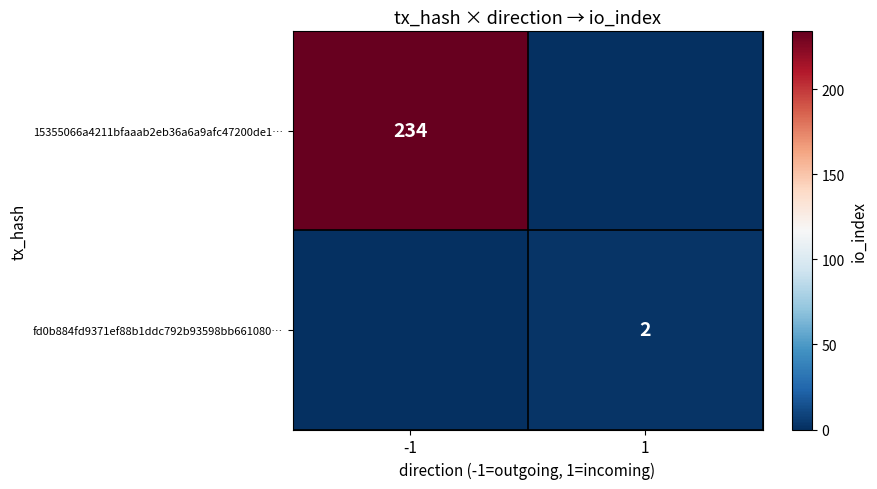

The fd0b884fd9371ef88b1ddc792b93598bb661080… series shows 2 at 1. True or false?

True